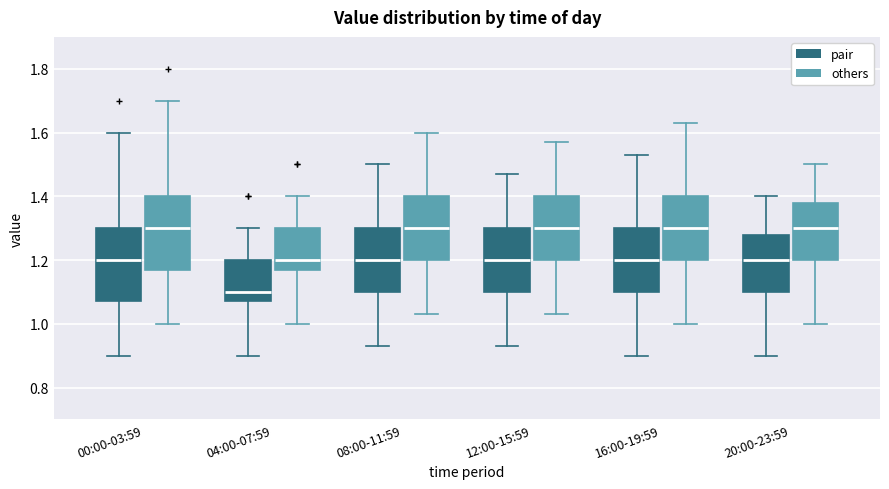

Reading left to right, read every box against the y-axis: the position of its median line, the range the box covers, and the ends of its whiskers. The values are not printed on the chart, so give them approximately, as read against the axis.

00:00-03:59 (pair): median 1.20, box 1.08 to 1.30, whiskers 0.90 to 1.60
00:00-03:59 (others): median 1.30, box 1.18 to 1.40, whiskers 1.00 to 1.70
04:00-07:59 (pair): median 1.10, box 1.08 to 1.20, whiskers 0.90 to 1.30
04:00-07:59 (others): median 1.20, box 1.18 to 1.30, whiskers 1.00 to 1.40
08:00-11:59 (pair): median 1.20, box 1.10 to 1.30, whiskers 0.94 to 1.50
08:00-11:59 (others): median 1.30, box 1.20 to 1.40, whiskers 1.04 to 1.60
12:00-15:59 (pair): median 1.20, box 1.10 to 1.30, whiskers 0.94 to 1.48
12:00-15:59 (others): median 1.30, box 1.20 to 1.40, whiskers 1.04 to 1.58
16:00-19:59 (pair): median 1.20, box 1.10 to 1.30, whiskers 0.90 to 1.54
16:00-19:59 (others): median 1.30, box 1.20 to 1.40, whiskers 1.00 to 1.64
20:00-23:59 (pair): median 1.20, box 1.10 to 1.28, whiskers 0.90 to 1.40
20:00-23:59 (others): median 1.30, box 1.20 to 1.38, whiskers 1.00 to 1.50